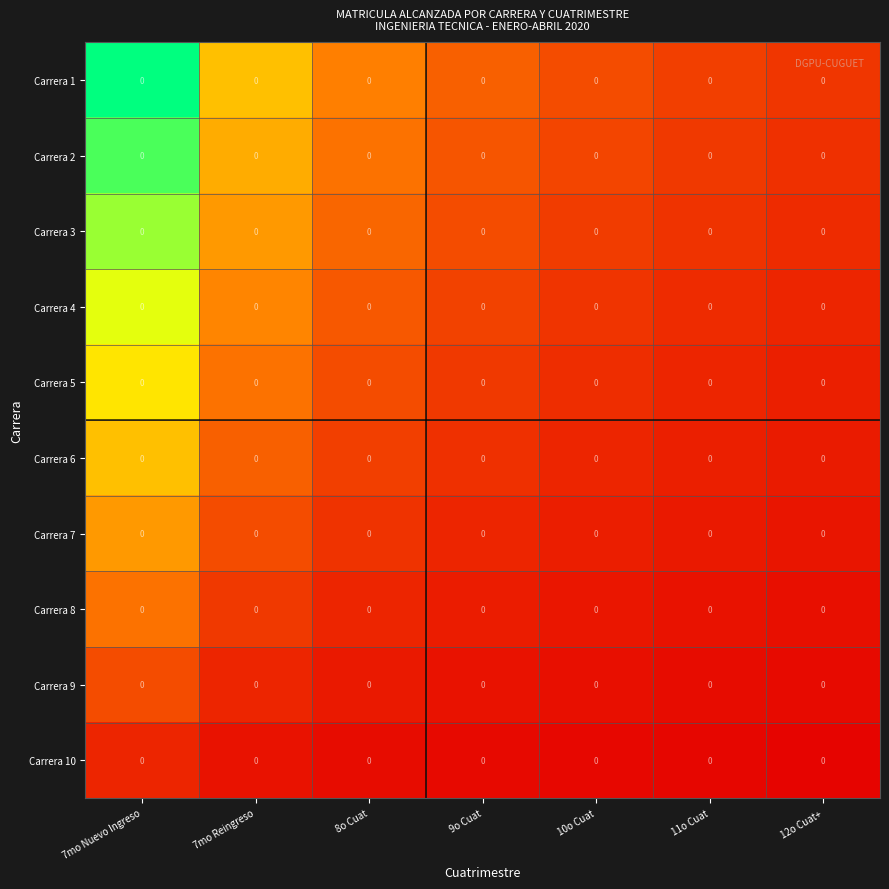

How many distinct data groups are displayed?

10